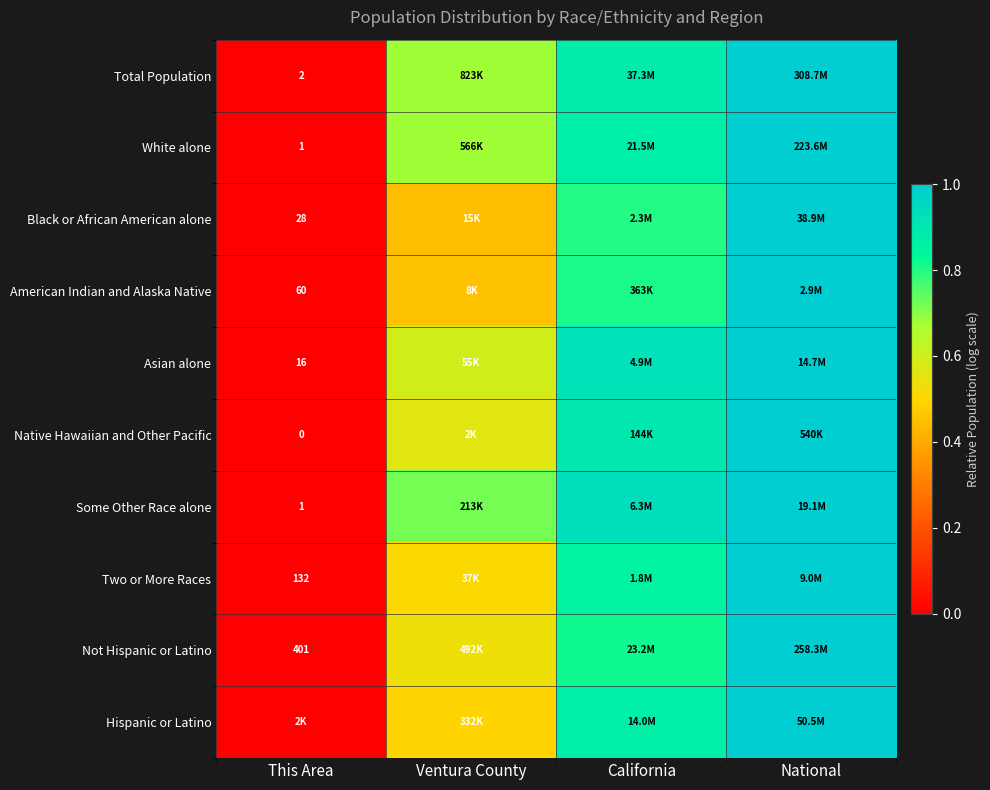

Is the value of American Indian and Alaska Native at This Area greater than the value of Asian alone at This Area?

Yes